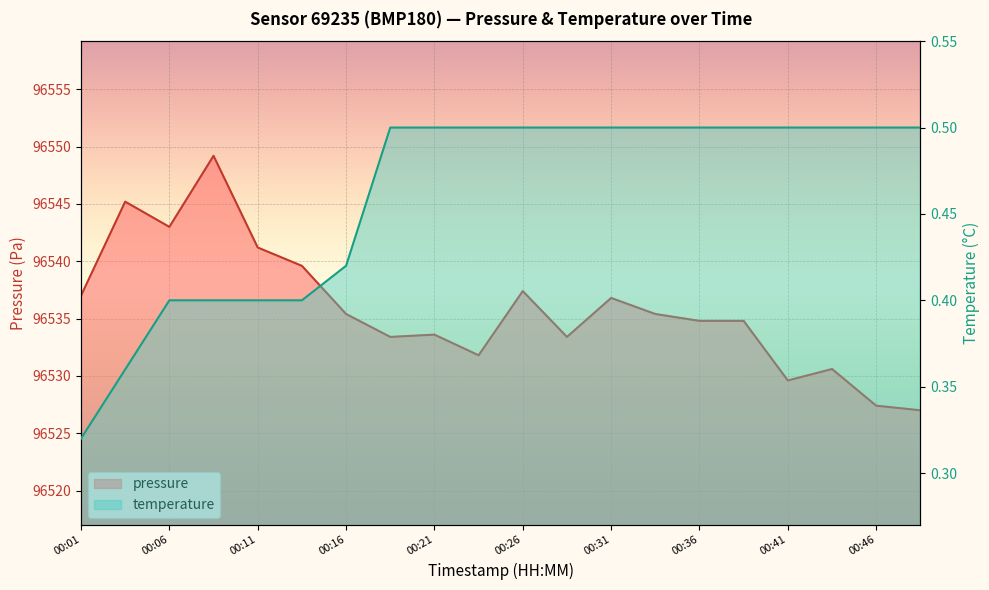

The temperature series shows 0.5 at 00:21. True or false?

True